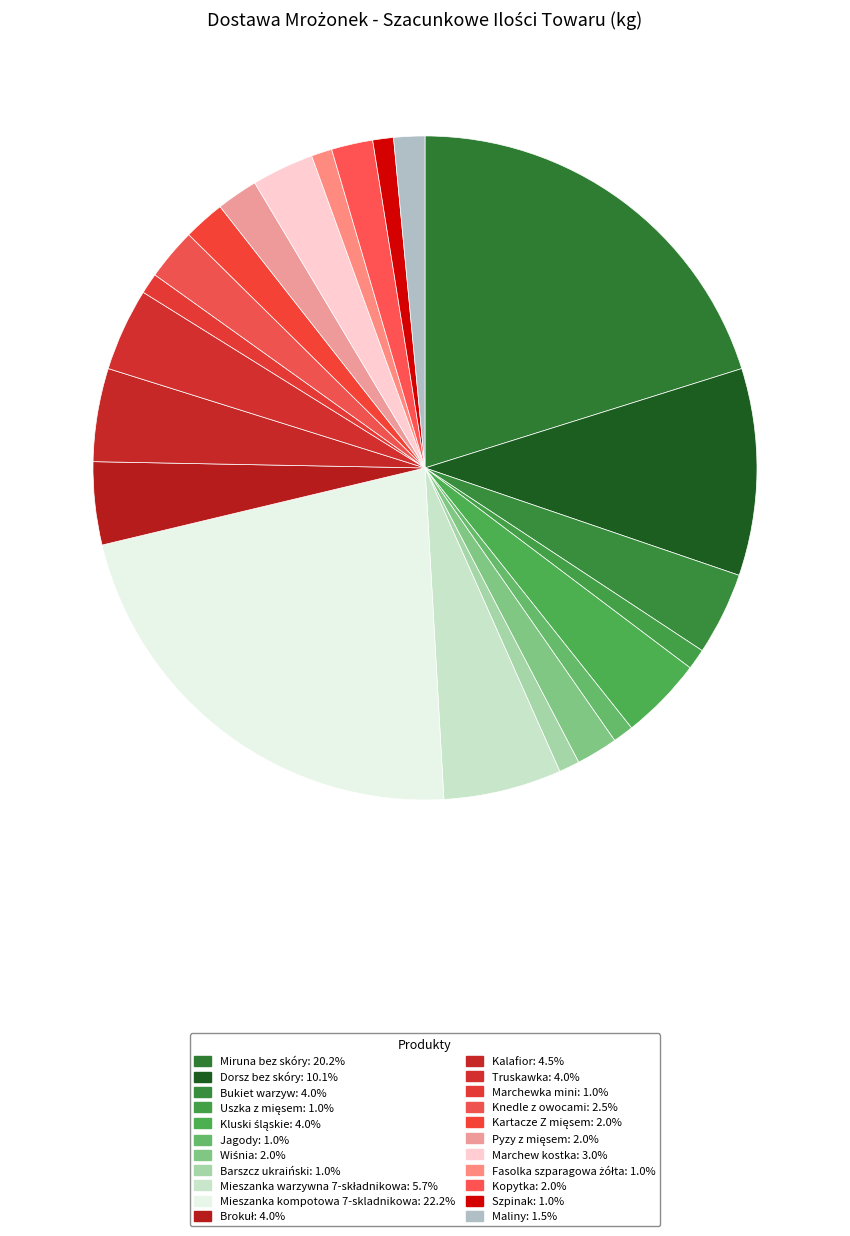

Count the number of slices in the pie.

22